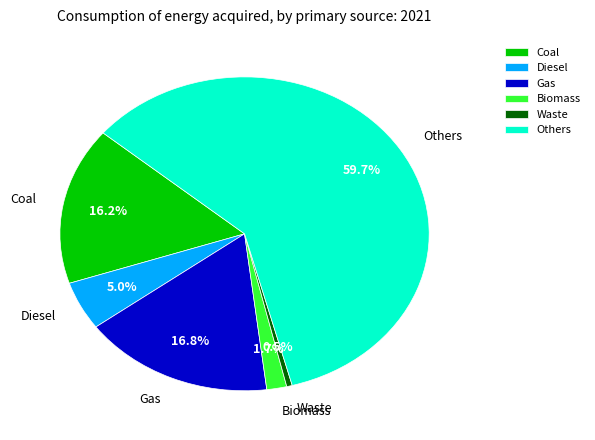

What portion of the pie excludes Gas?

83.2%